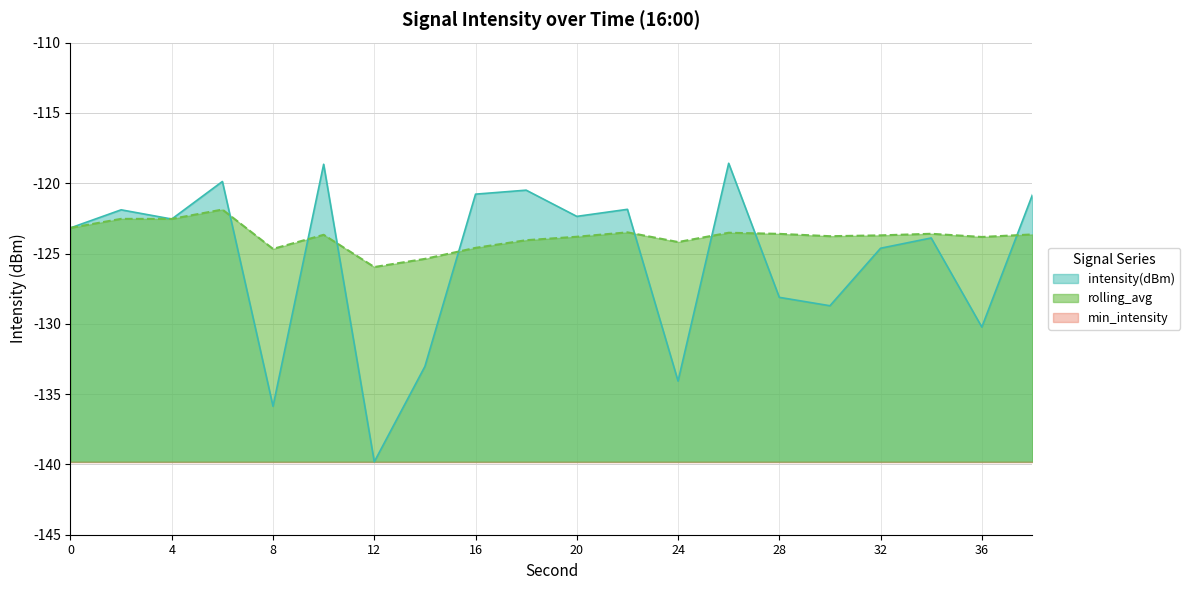

At how many categories does at least one series exceed -121?

6